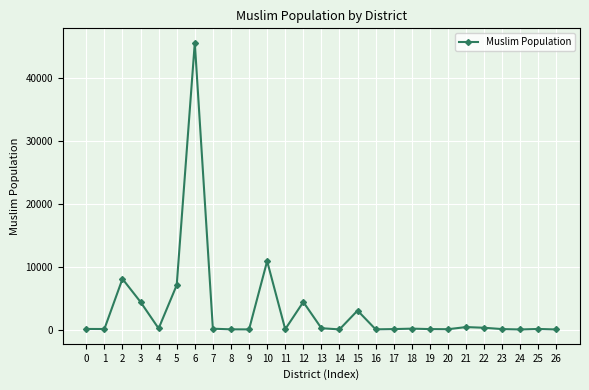

What is the sum of the values at 10 and 11?

10950